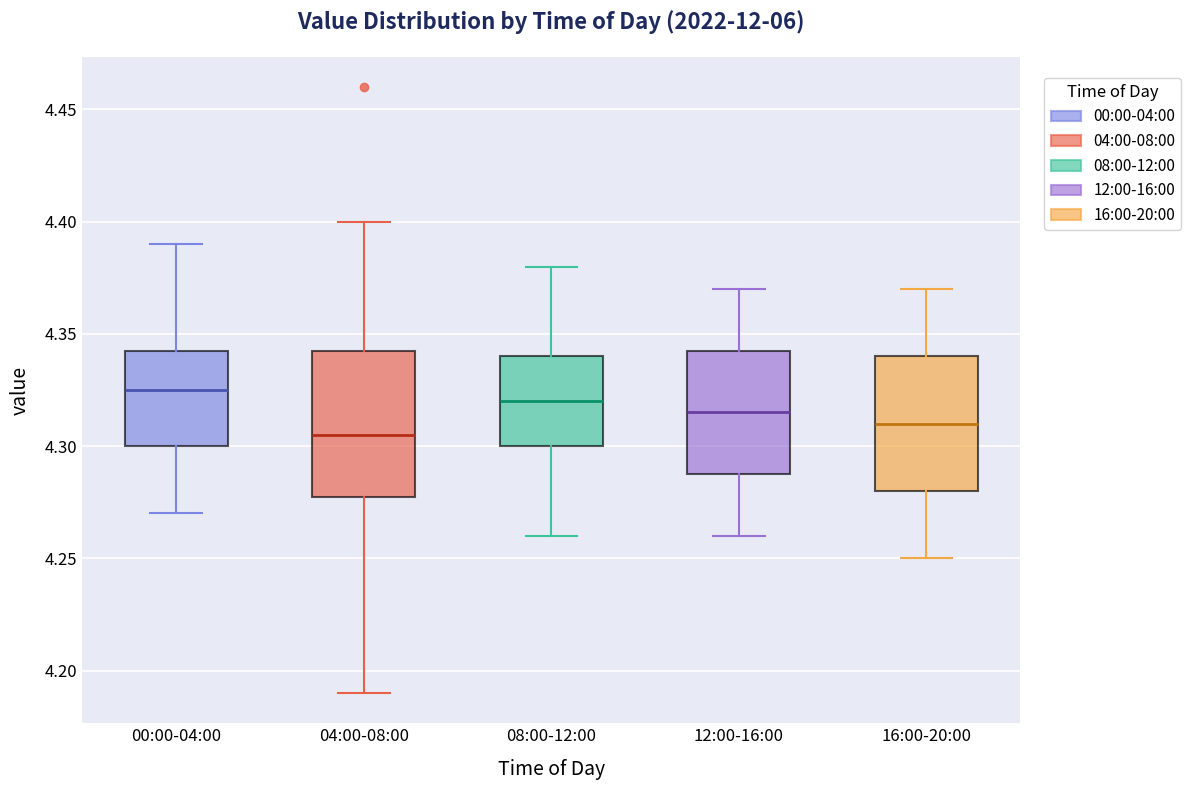

Reading left to right, transcribe this box plot: for each box, give where its median line is, the range the box spans, and where its two whiskers end, as read against the y-axis. The values are not printed on the chart, so give them approximately, as read against the axis.

00:00-04:00: median 4.325, box 4.300 to 4.345, whiskers 4.270 to 4.390
04:00-08:00: median 4.305, box 4.280 to 4.345, whiskers 4.190 to 4.400
08:00-12:00: median 4.320, box 4.300 to 4.340, whiskers 4.260 to 4.380
12:00-16:00: median 4.315, box 4.290 to 4.345, whiskers 4.260 to 4.370
16:00-20:00: median 4.310, box 4.280 to 4.340, whiskers 4.250 to 4.370